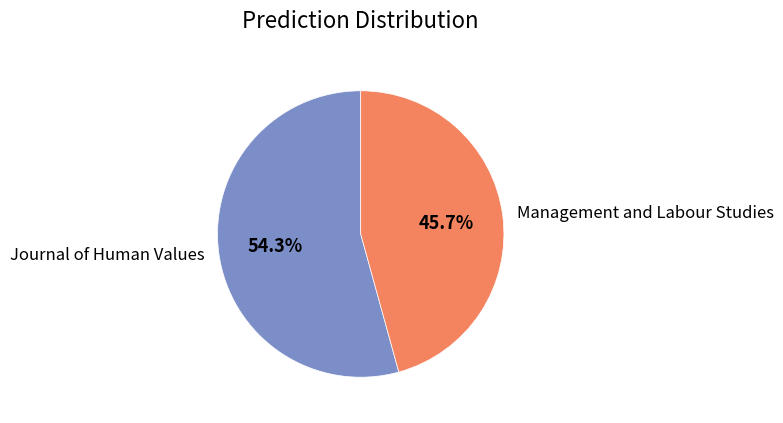

To the nearest percent, what portion does Management and Labour Studies represent?

46%